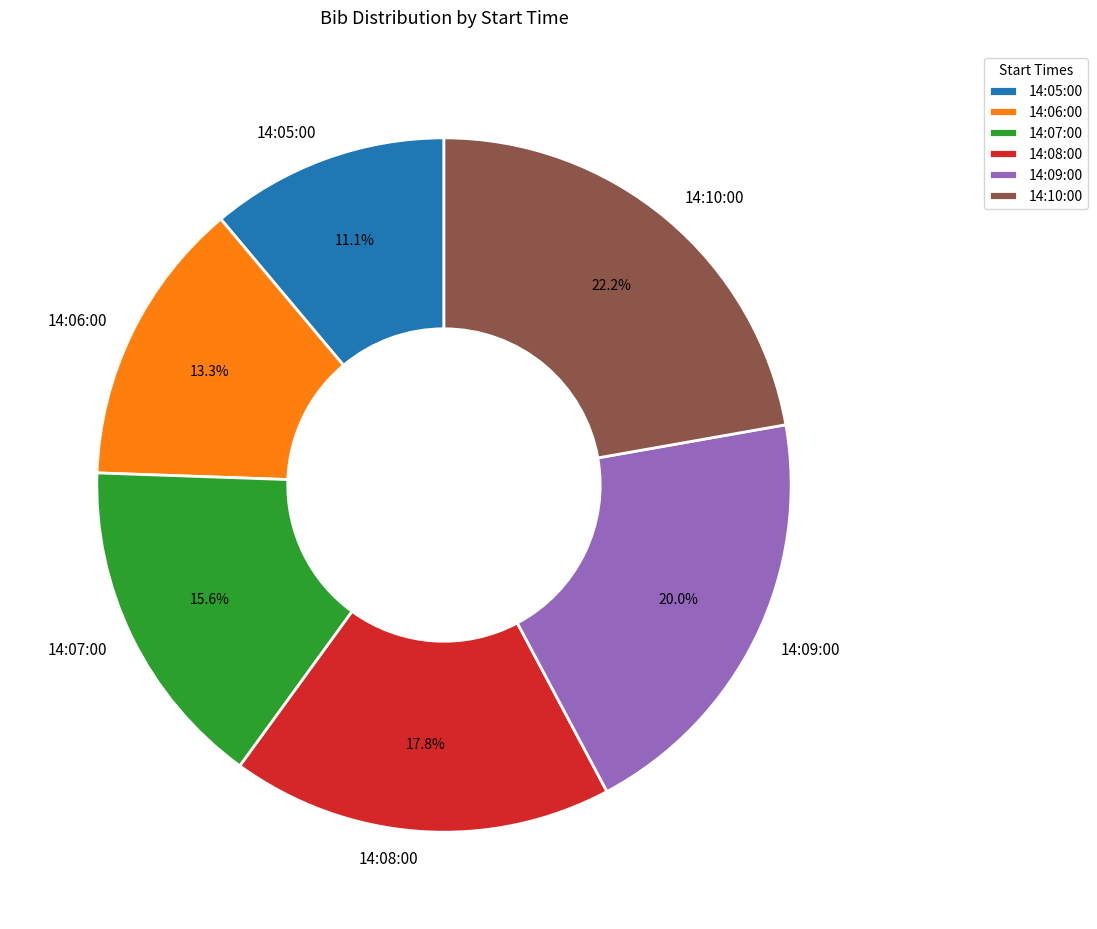

How many slices are in this pie chart?

6